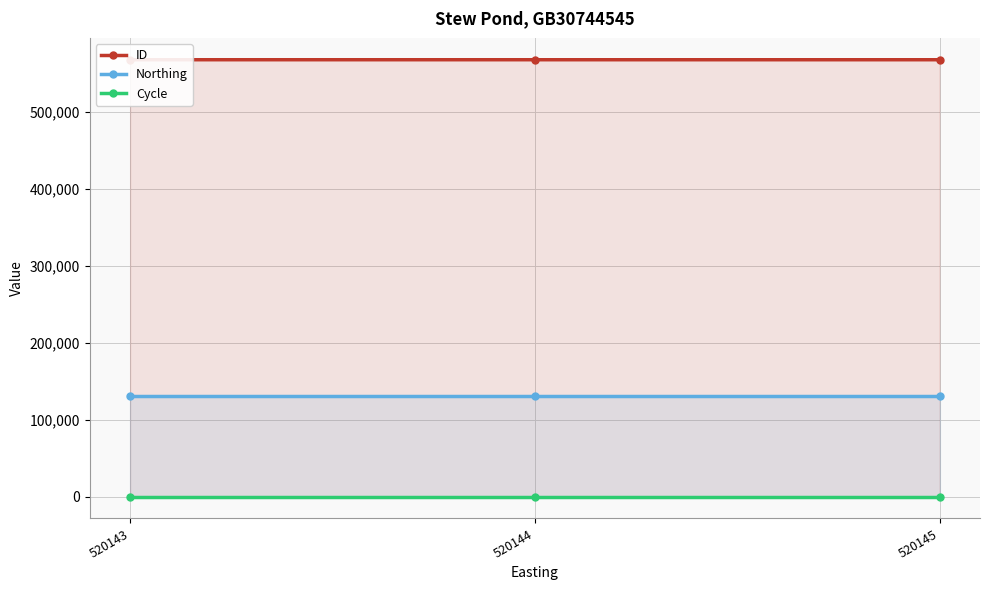

List the series in order of their overall mean, lowest first.

Cycle, Northing, ID